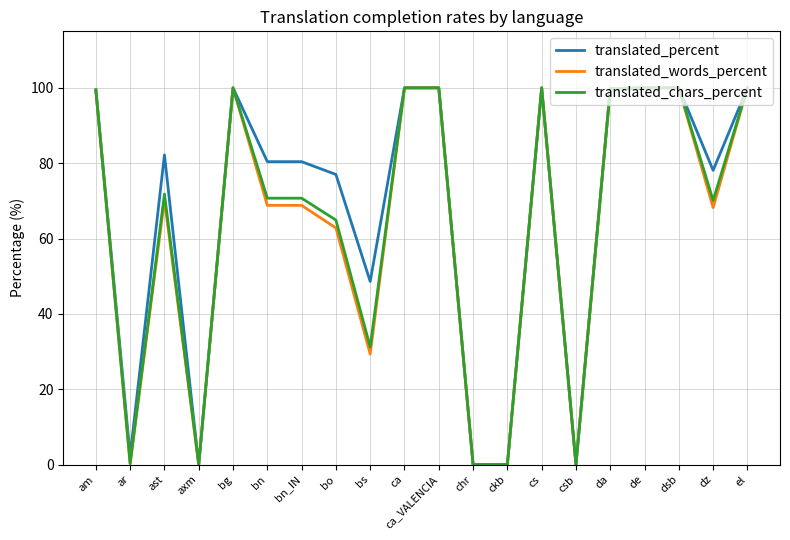

The value of translated_chars_percent at dz is 125.3. True or false?

False